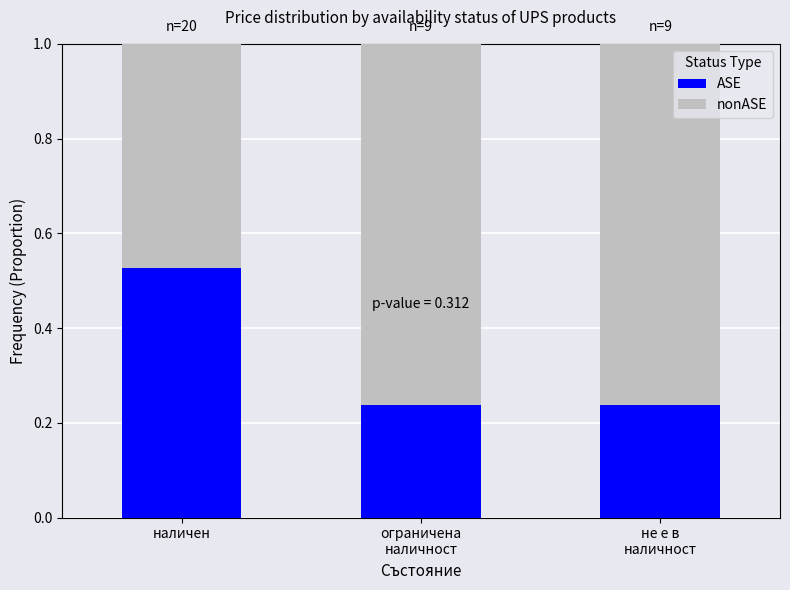

Are the bars grouped side by side (vs. stacked)?

No